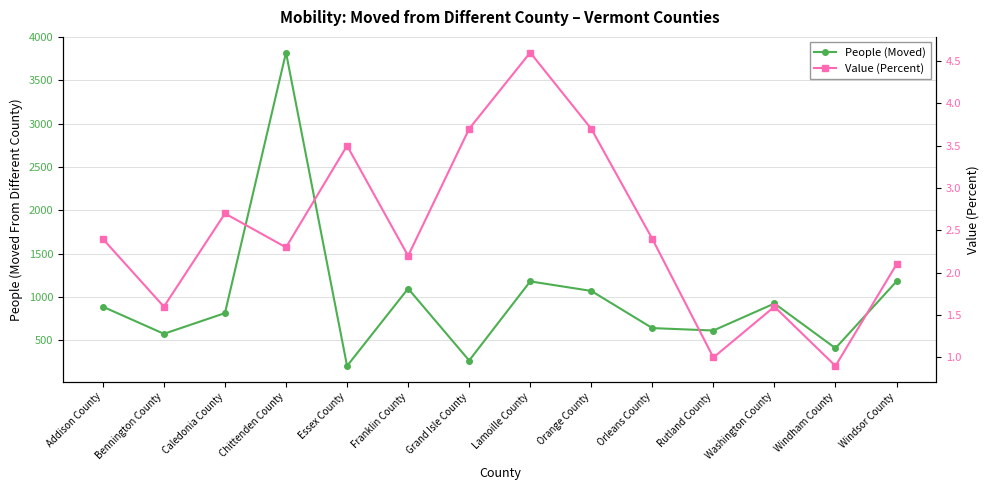

Reading left to right, transcribe all the data shown in this chart.

People (Moved): Addison County=889.0	Bennington County=576.0	Caledonia County=815.0	Chittenden County=3822.0	Essex County=205.0	Franklin County=1098.0	Grand Isle County=268.0	Lamoille County=1181.0	Orange County=1071.0	Orleans County=642.0	Rutland County=614.0	Washington County=926.0	Windham County=410.0	Windsor County=1181.0
Value (Percent): Addison County=2.4	Bennington County=1.6	Caledonia County=2.7	Chittenden County=2.3	Essex County=3.5	Franklin County=2.2	Grand Isle County=3.7	Lamoille County=4.6	Orange County=3.7	Orleans County=2.4	Rutland County=1.0	Washington County=1.6	Windham County=0.9	Windsor County=2.1